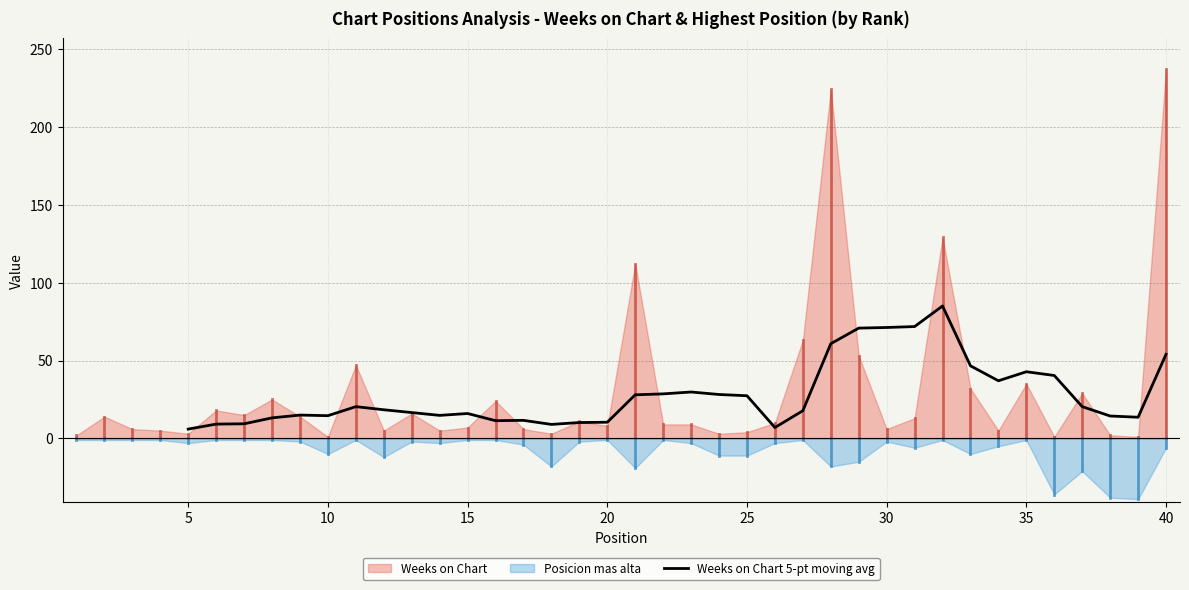

What is the lowest value of the Weeks on Chart 5-pt moving avg series?

6.0